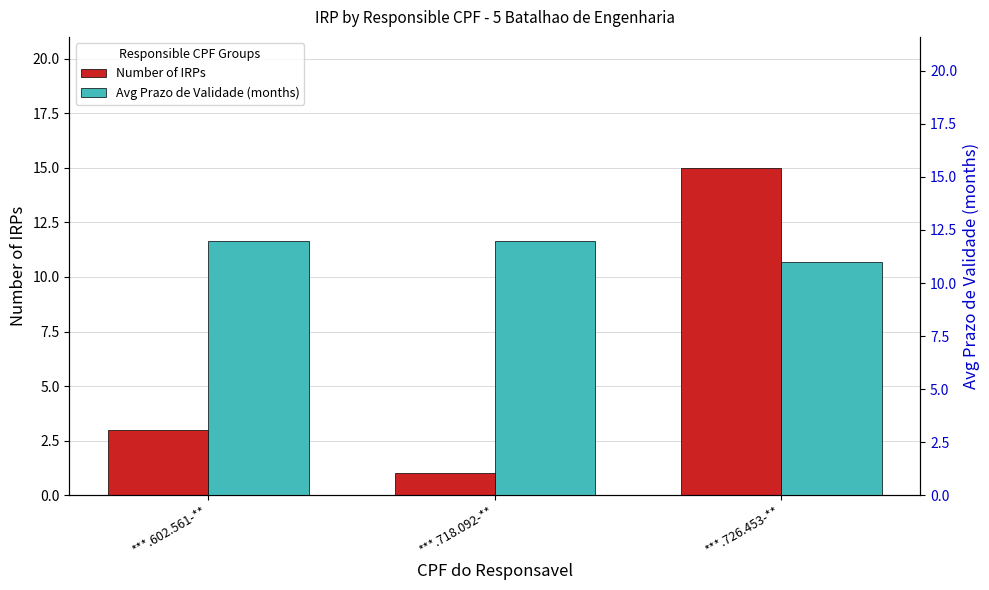

What is the maximum value shown in the chart?

15